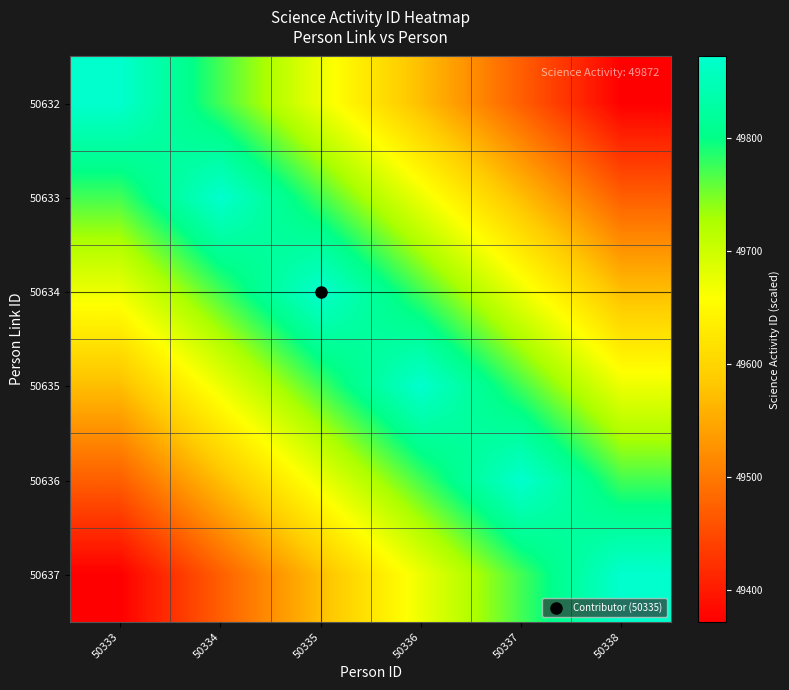

What is the greatest value displayed?

49872